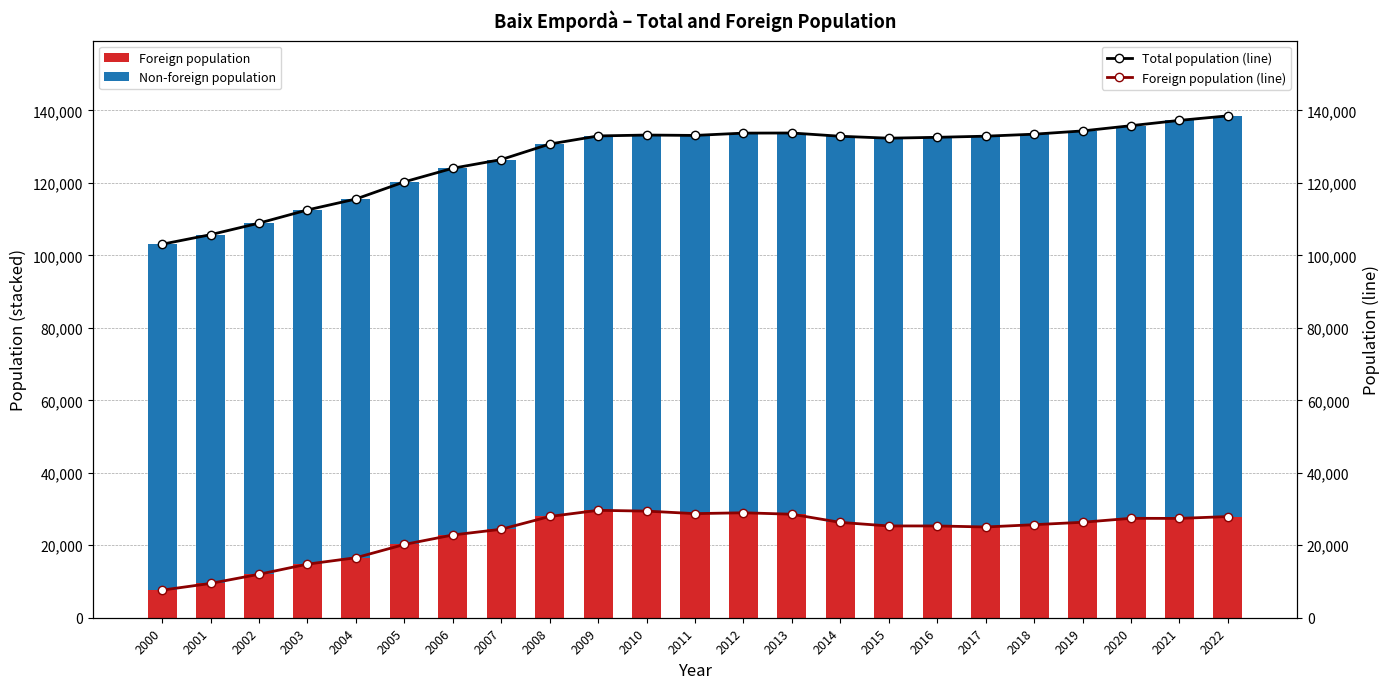

True or false: Total population has a value of 135805 at 2020.

True